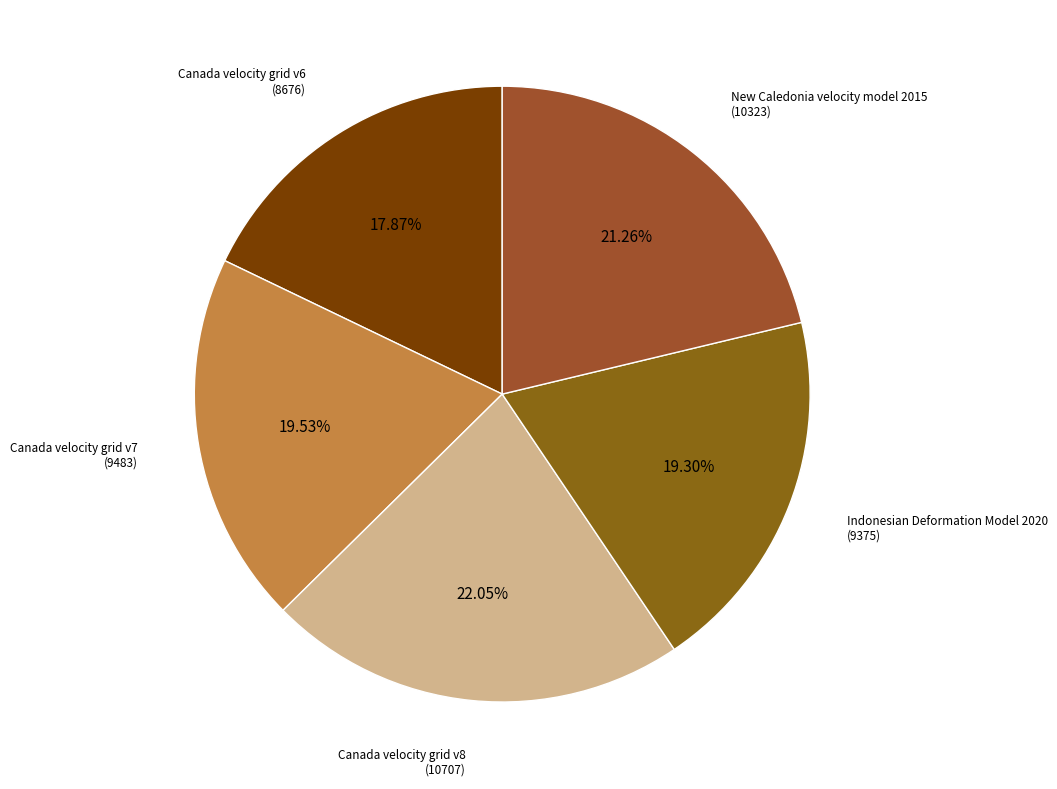

Does any single category account for the majority?

No